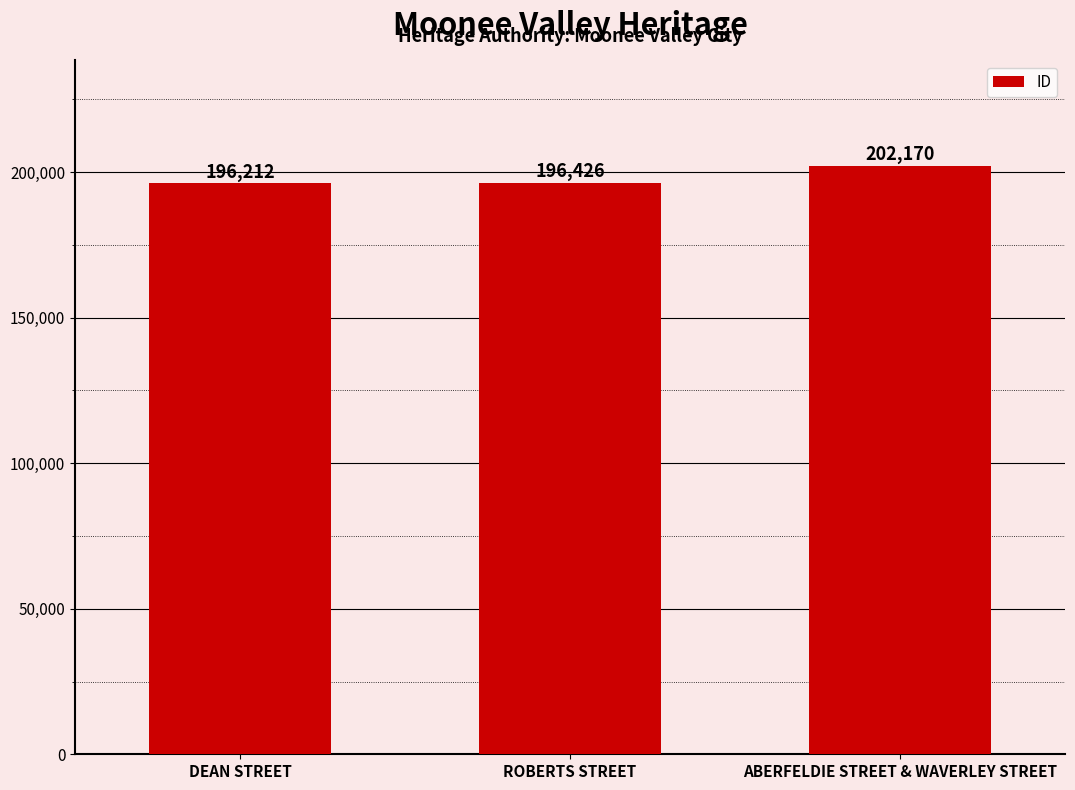

Between DEAN STREET and ABERFELDIE STREET & WAVERLEY STREET, which is larger?

ABERFELDIE STREET & WAVERLEY STREET